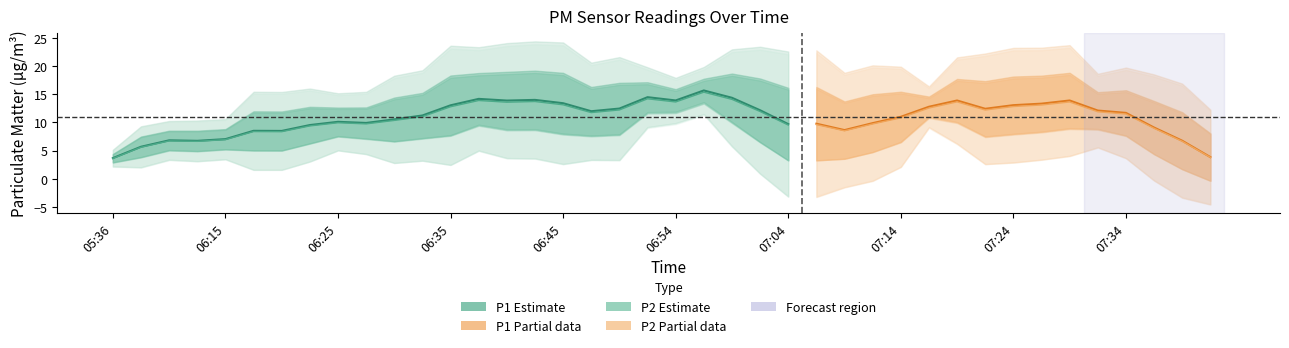

List the series in order of their overall mean, lowest first.

P2, P1